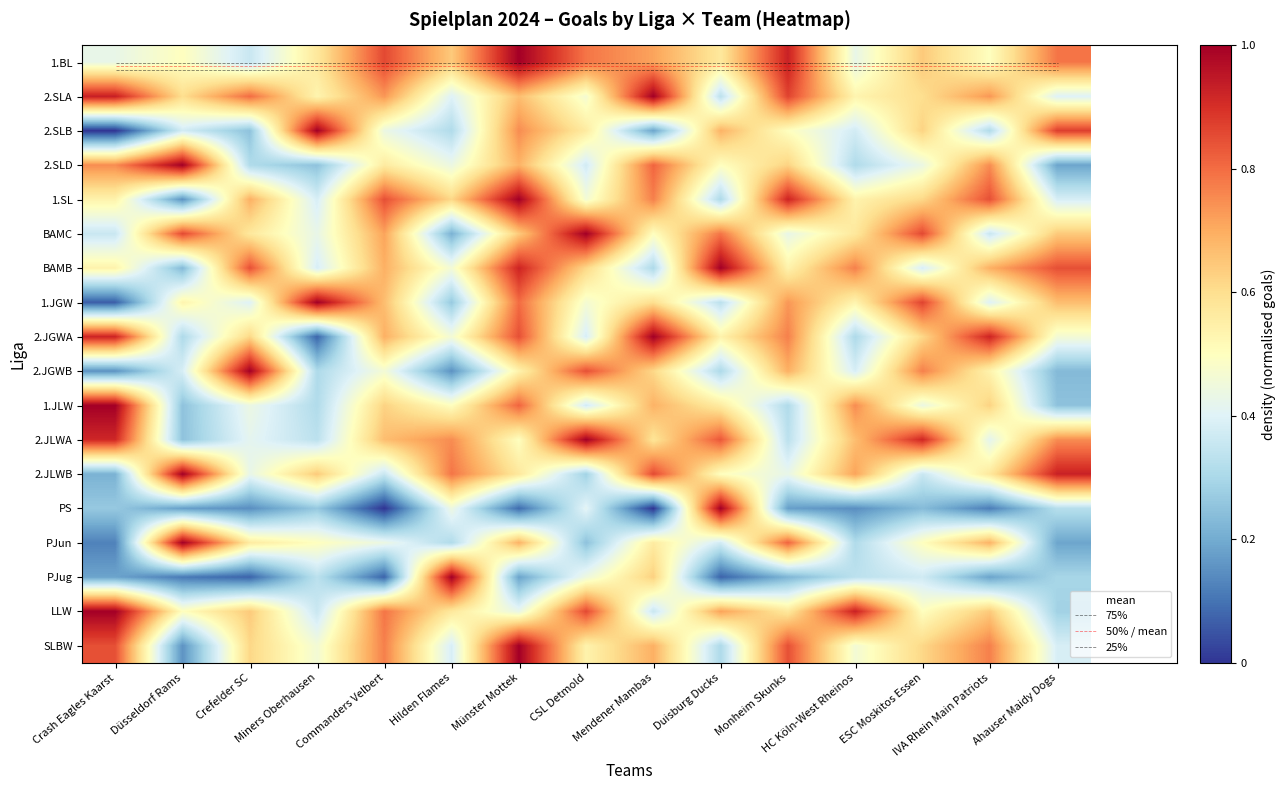

Reading right to left, what are all the values shown in this chart?

1.BL: 0.8	0.5	0.6	0.4	0.9	0.6	0.7	0.8	1.0	0.6	0.9	0.6	0.4	0.5	0.4
2.SLA: 0.4	0.7	0.6	0.5	0.9	0.3	1.0	0.5	0.7	0.4	0.7	0.5	0.8	0.6	0.9
2.SLB: 0.9	0.3	0.6	0.4	0.5	0.7	0.2	0.6	0.8	0.3	0.4	1.0	0.2	0.4	0.0
2.SLD: 0.2	0.8	0.4	0.3	0.6	0.5	0.8	0.4	0.7	0.4	0.6	0.2	0.3	1.0	0.8
1.SL: 0.4	0.8	0.6	0.5	0.9	0.3	0.8	0.5	1.0	0.6	0.8	0.4	0.7	0.2	0.5
BAMC: 0.6	0.4	0.9	0.6	0.4	0.8	0.5	1.0	0.6	0.2	0.7	0.4	0.6	0.9	0.4
BAMB: 0.8	0.7	0.4	0.8	0.5	1.0	0.3	0.6	0.9	0.5	0.7	0.4	0.8	0.2	0.5
1.JGW: 0.7	0.4	0.9	0.5	0.7	0.3	0.6	0.5	0.8	0.3	0.7	1.0	0.4	0.5	0.1
2.JGWA: 0.5	0.9	0.6	0.3	0.8	0.5	1.0	0.4	0.8	0.5	0.7	0.1	0.6	0.3	0.9
2.JGWB: 0.2	0.5	0.8	0.4	0.7	0.3	0.6	0.8	0.5	0.2	0.5	0.3	1.0	0.4	0.2
1.JLW: 0.2	0.6	0.4	0.8	0.3	0.6	0.7	0.4	0.8	0.5	0.6	0.3	0.4	0.2	1.0
2.JLWA: 0.8	0.4	0.9	0.7	0.3	0.8	0.6	1.0	0.5	0.8	0.7	0.3	0.4	0.2	0.9
2.JLWB: 0.9	0.6	0.4	0.7	0.4	0.5	0.9	0.3	0.6	0.8	0.4	0.6	0.4	1.0	0.2
PS: 0.3	0.1	0.2	0.1	0.2	1.0	0.0	0.4	0.1	0.4	0.0	0.3	0.1	0.2	0.3
PJun: 0.2	0.7	0.5	0.3	0.8	0.4	0.6	0.2	0.7	0.3	0.4	0.5	0.6	1.0	0.1
PJug: 0.3	0.2	0.4	0.3	0.2	0.1	0.6	0.4	0.2	1.0	0.1	0.3	0.1	0.1	0.2
LLW: 0.3	0.6	0.5	0.9	0.6	0.7	0.4	0.9	0.4	0.6	0.8	0.4	0.6	0.5	1.0
SLBW: 0.4	0.8	0.6	0.5	0.8	0.3	0.7	0.5	1.0	0.4	0.8	0.5	0.6	0.2	0.8